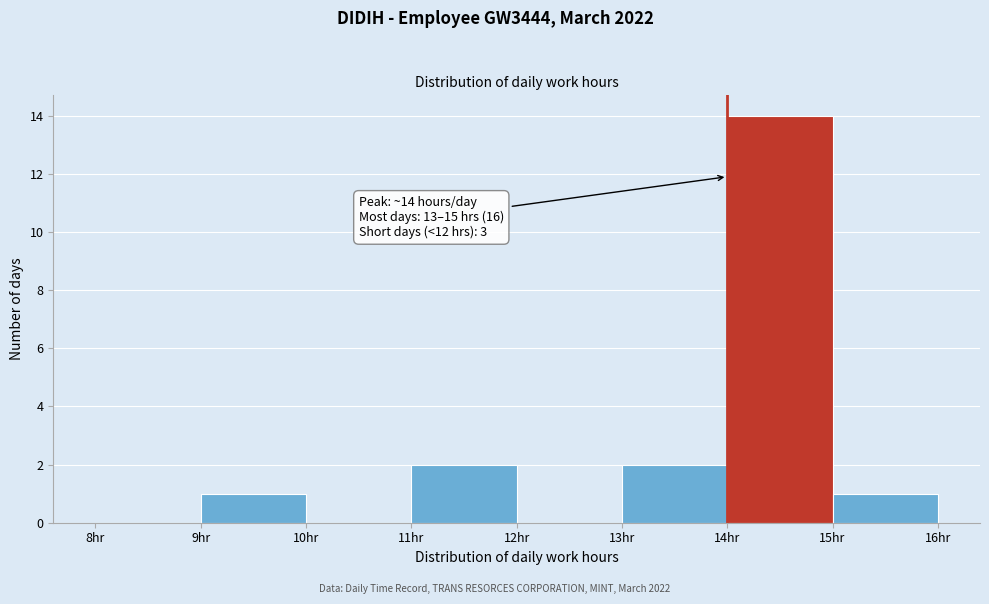

Over which range of the x-axis is the bar tallest?

14 to 15